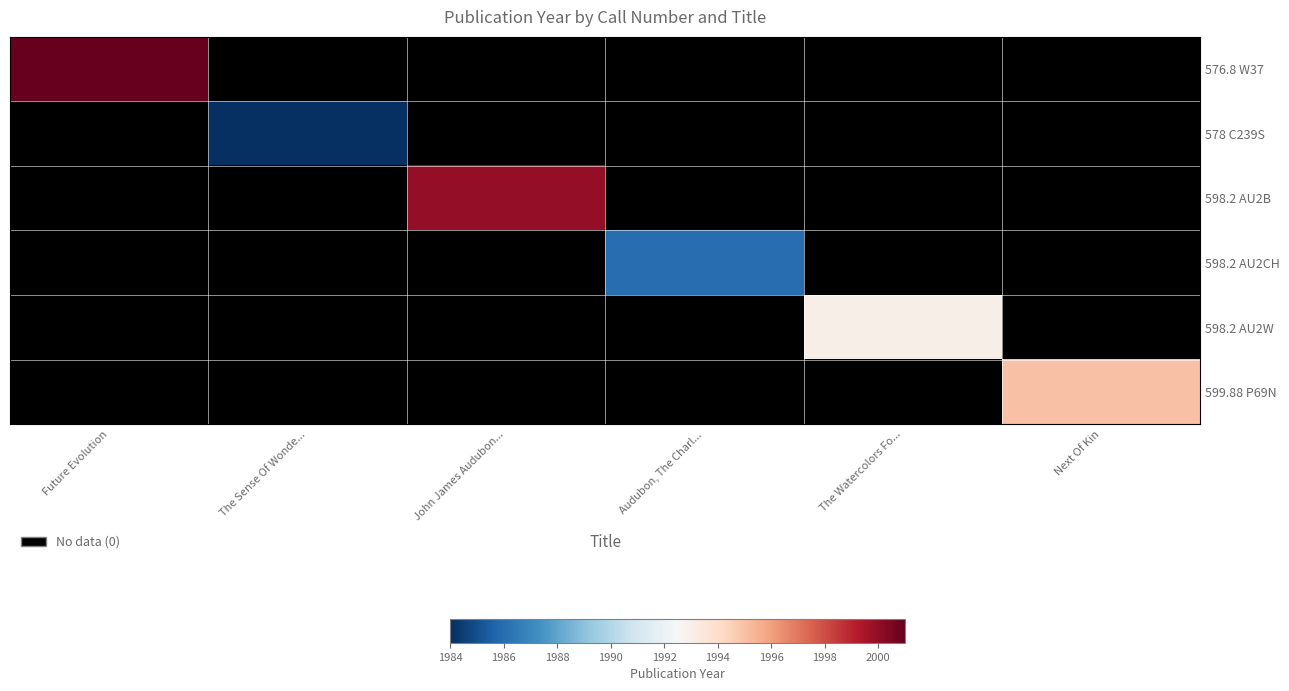

At which category does the chart reach its peak across all series?

Future Evolution